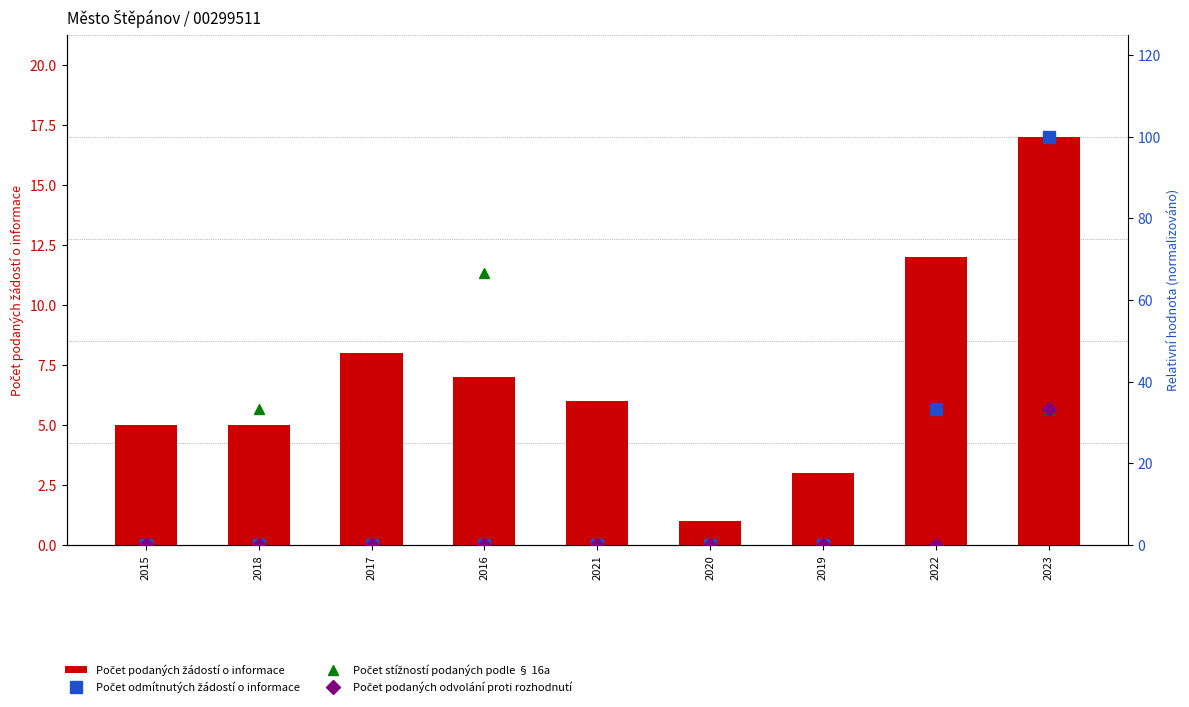

What is the average value of the Počet podaných odvolání proti rozhodnutí series?

3.7